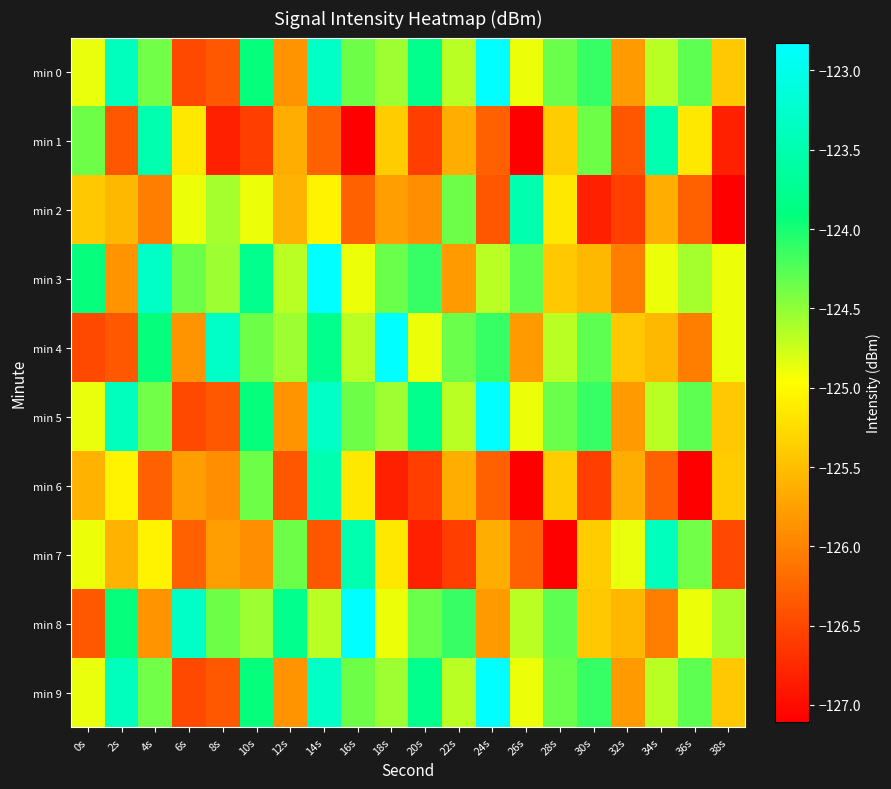

Between 14s and 24s, which series saw the biggest shift?

min 6